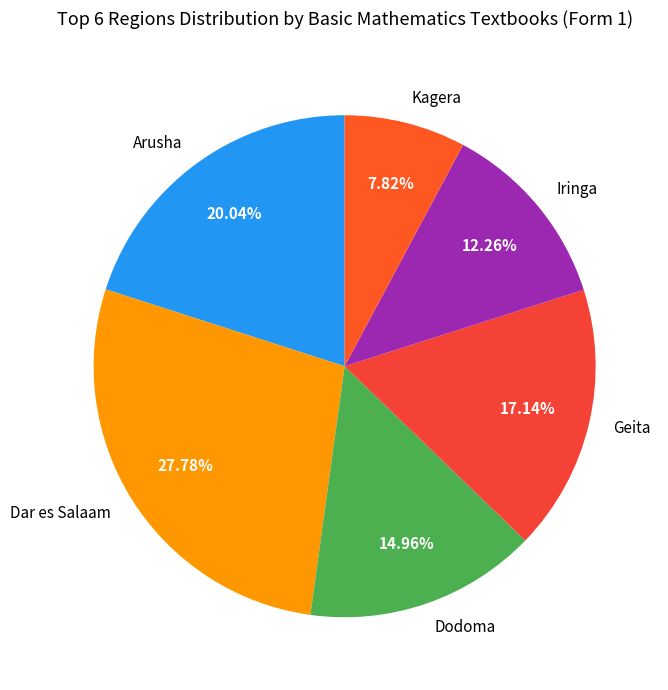

How many slices are in this pie chart?

6